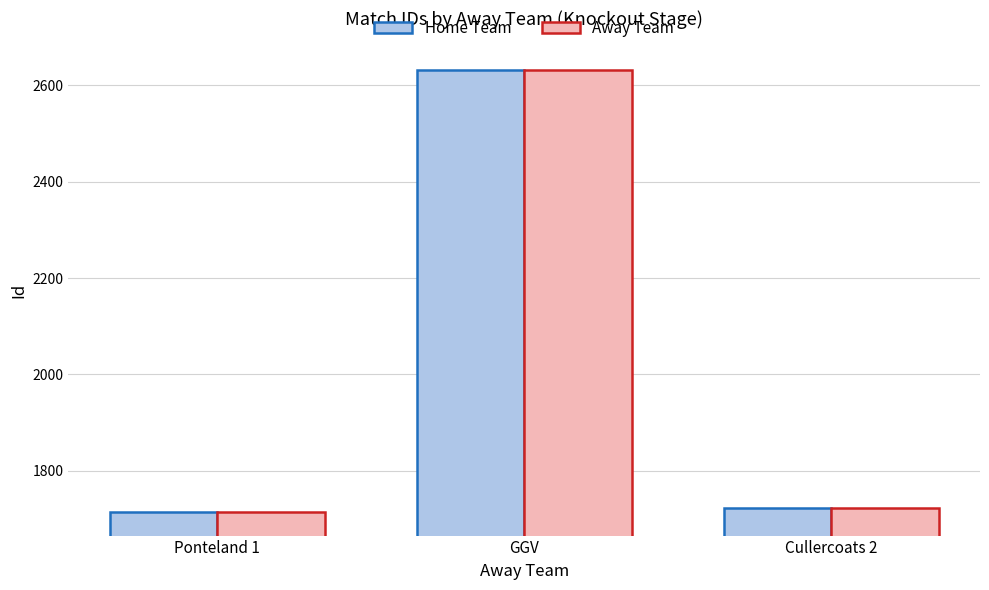

How many categories are shown in the chart?

3